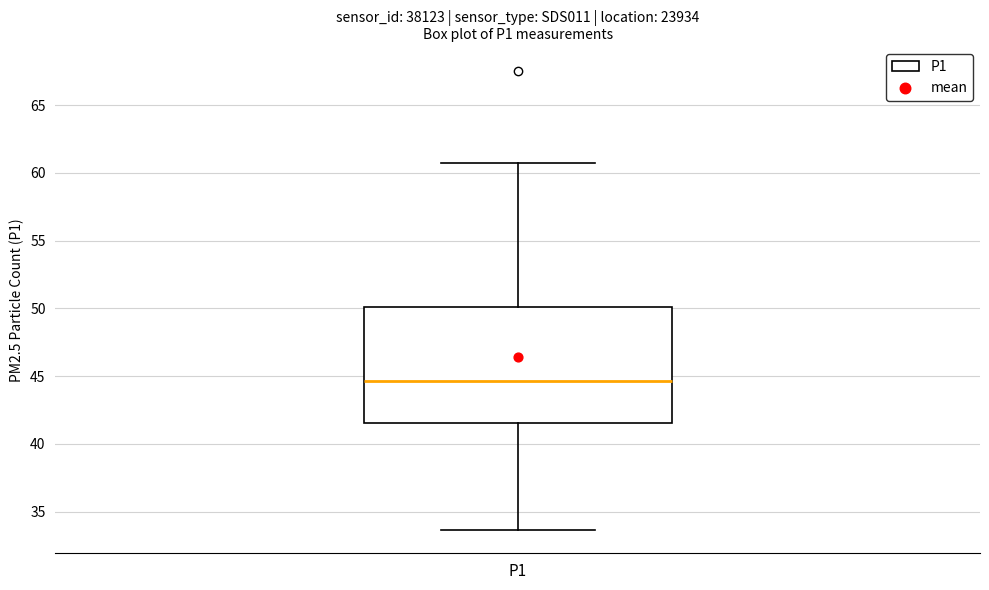

Where does the lower whisker of the box for P1 end on the y-axis? The values are not printed on the chart, so give them approximately, as read against the axis.

33.5